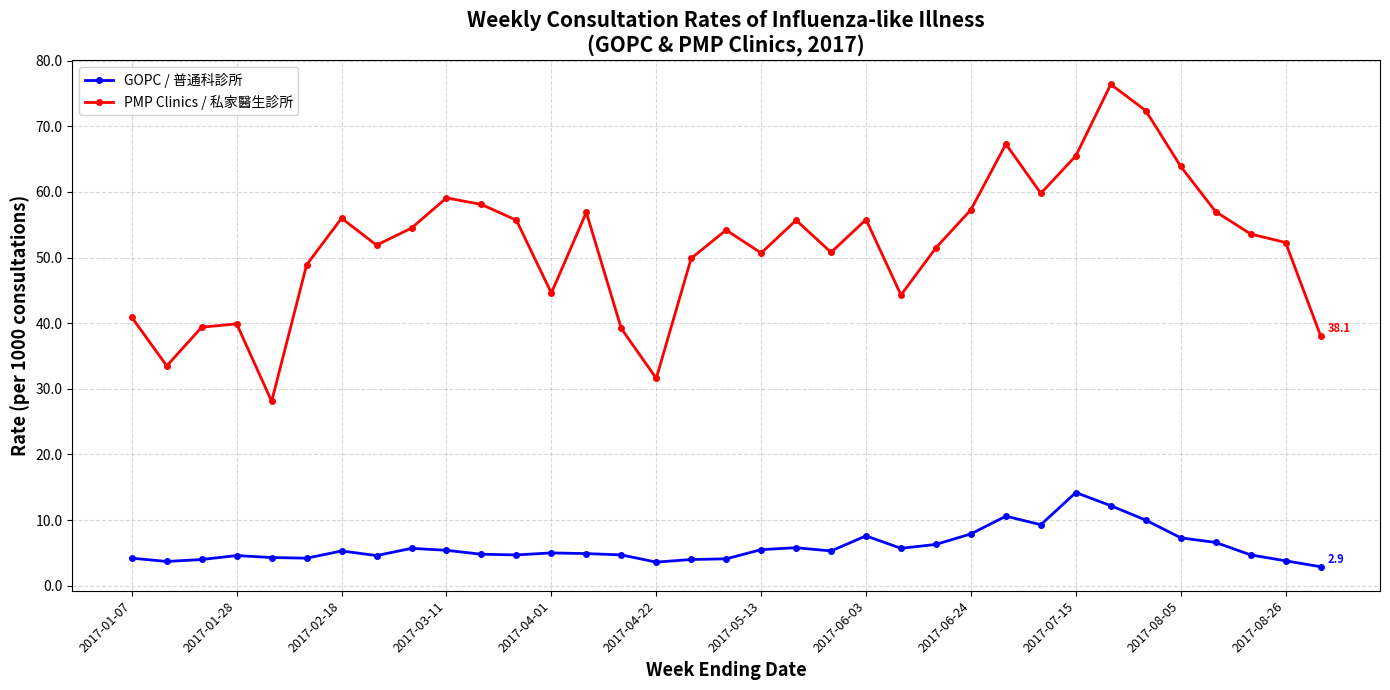

What is the value of the GOPC / 普通科診所 point at the 23rd from the left?

5.7